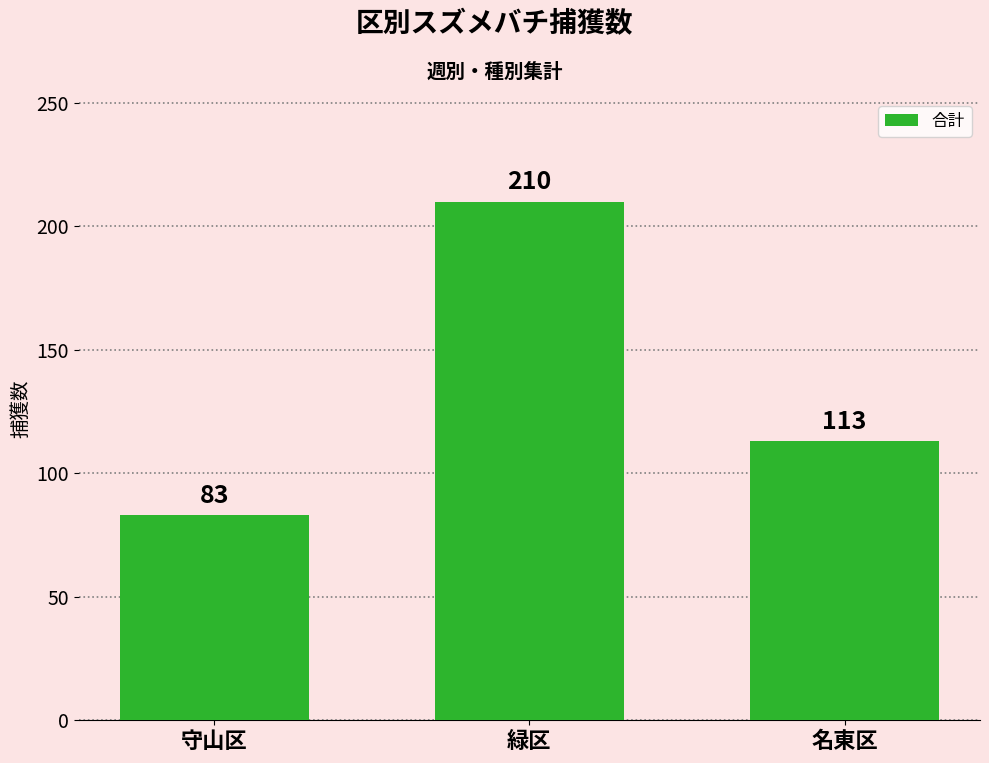

Which has a higher value, 緑区 or 守山区?

緑区